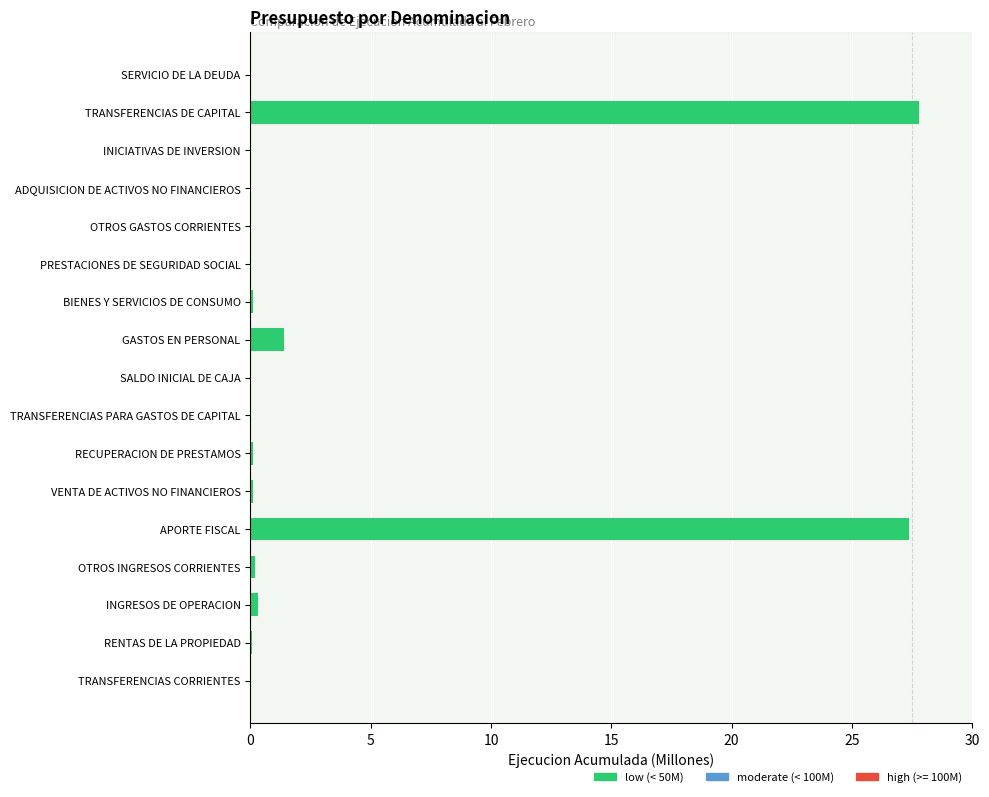

What is the sum of the values at GASTOS EN PERSONAL and OTROS GASTOS CORRIENTES?

1.4